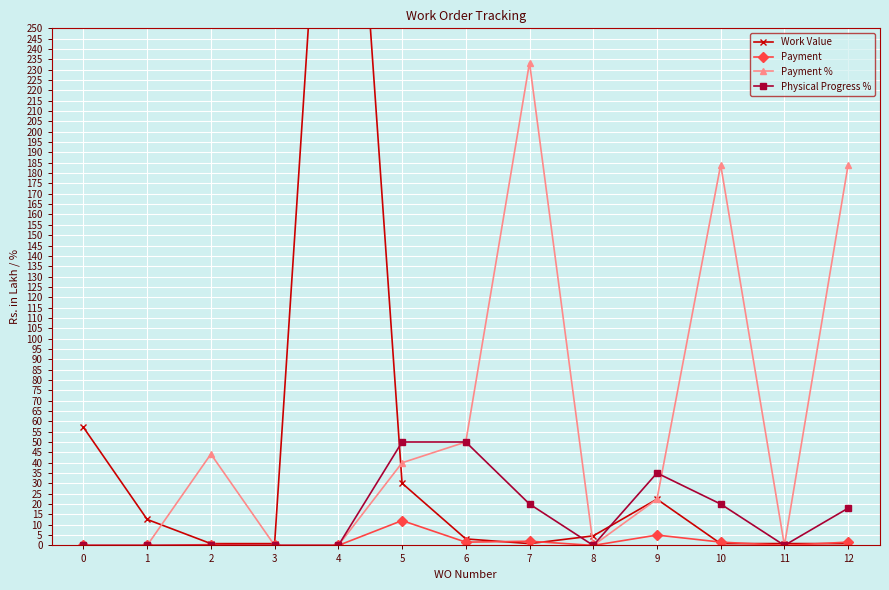

Rank the series at 7 from highest to lowest value.

Payment %, Physical Progress %, Payment, Work Value